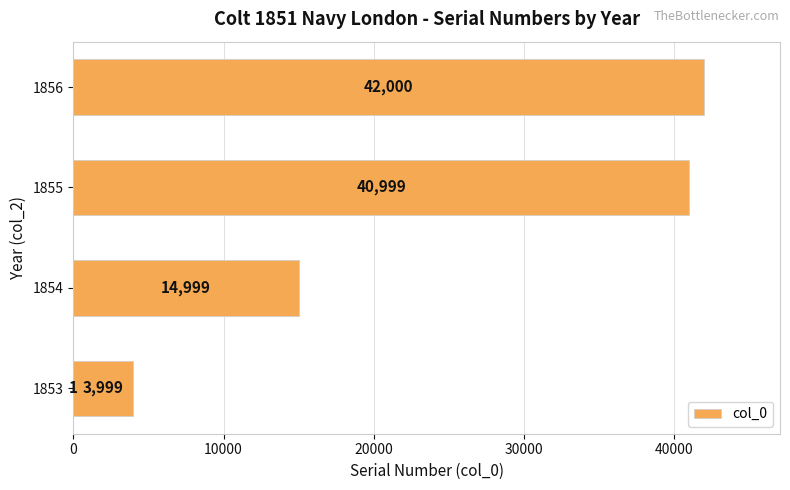

Count the number of values greater than 14999.

2